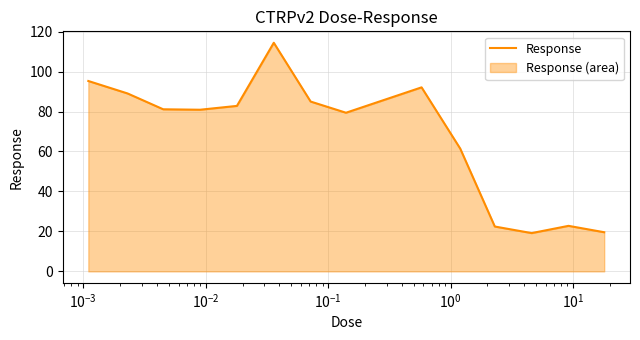

What is the greatest value displayed?

114.4